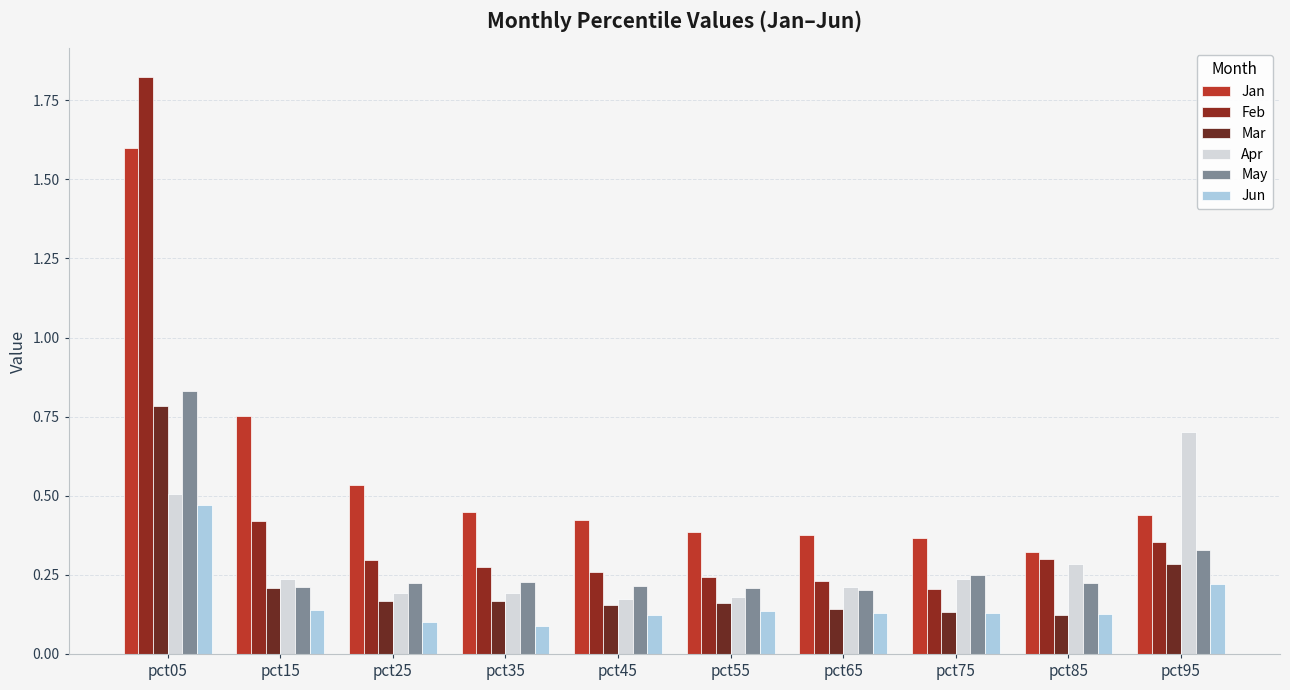

How many bars are there in each group?

6